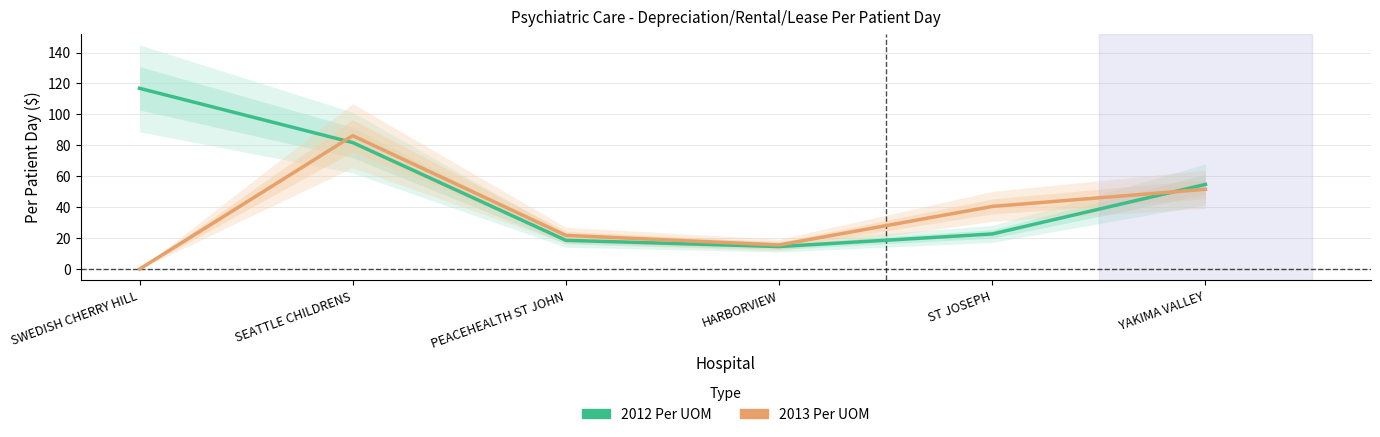

What is the spread (max minus min) of values at HARBORVIEW?

1.0